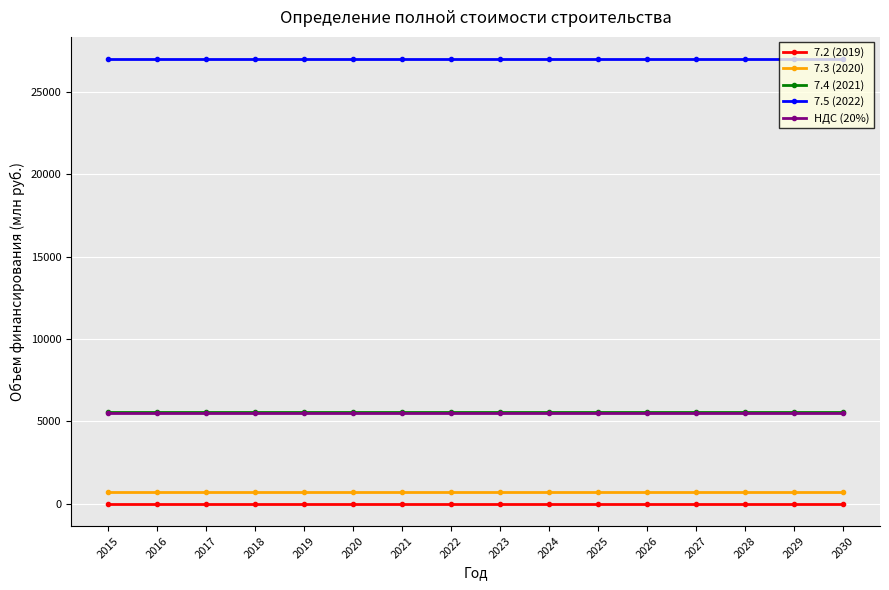

What is the value of the НДС (20%) point at the 10th from the left?

5487.4